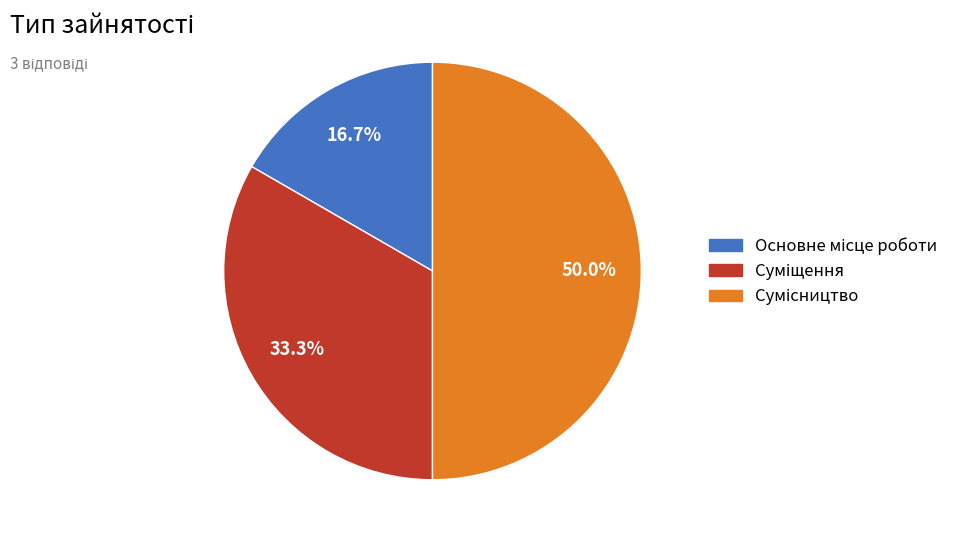

How many segments does this pie chart have?

3